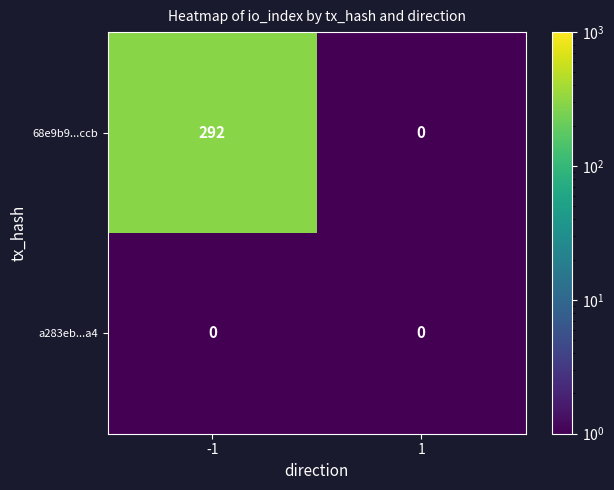

The a283eb...a4 series shows 0 at -1. True or false?

True